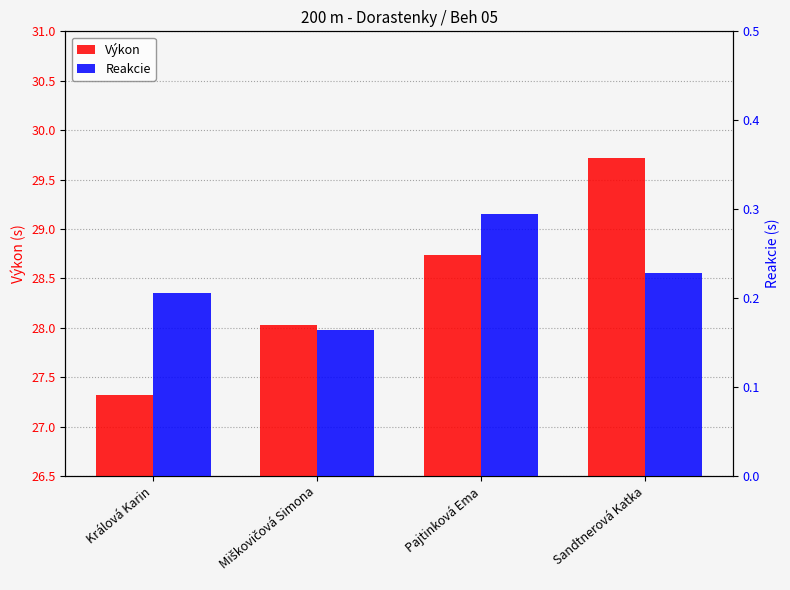

Which series has the largest total across all categories?

Výkon